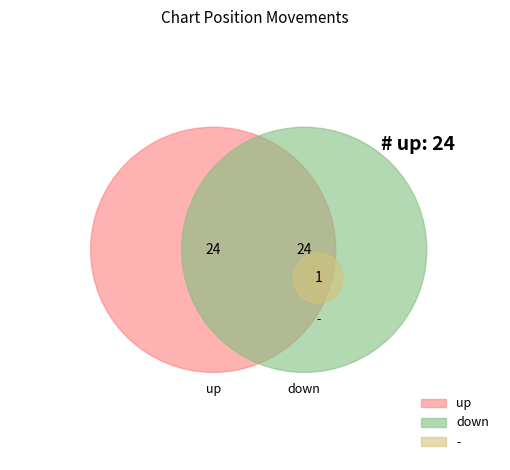

How many slices are in this pie chart?

3